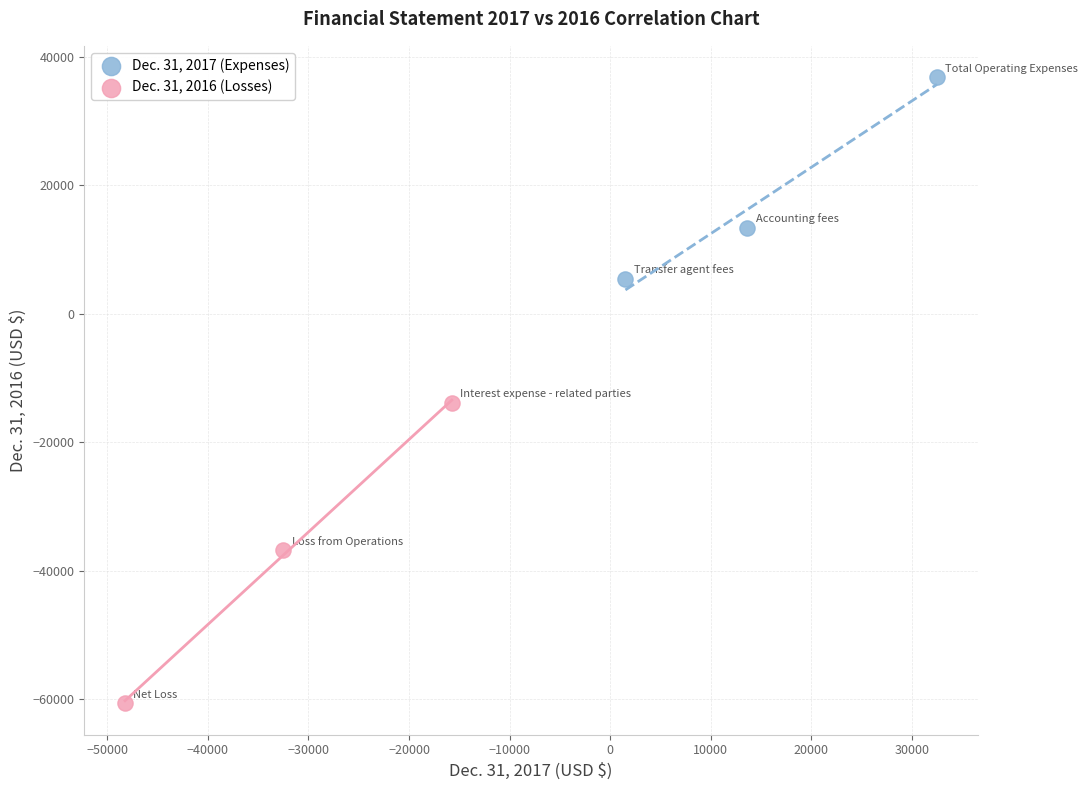

What are all the series names shown in the legend?

Dec. 31, 2017 (Expenses), Dec. 31, 2016 (Losses)